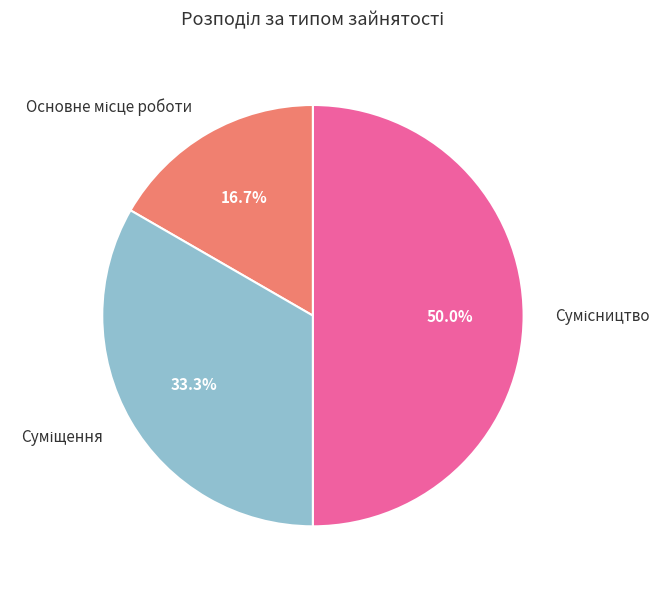

The Суміщення slice represents 42% of the pie. True or false?

False